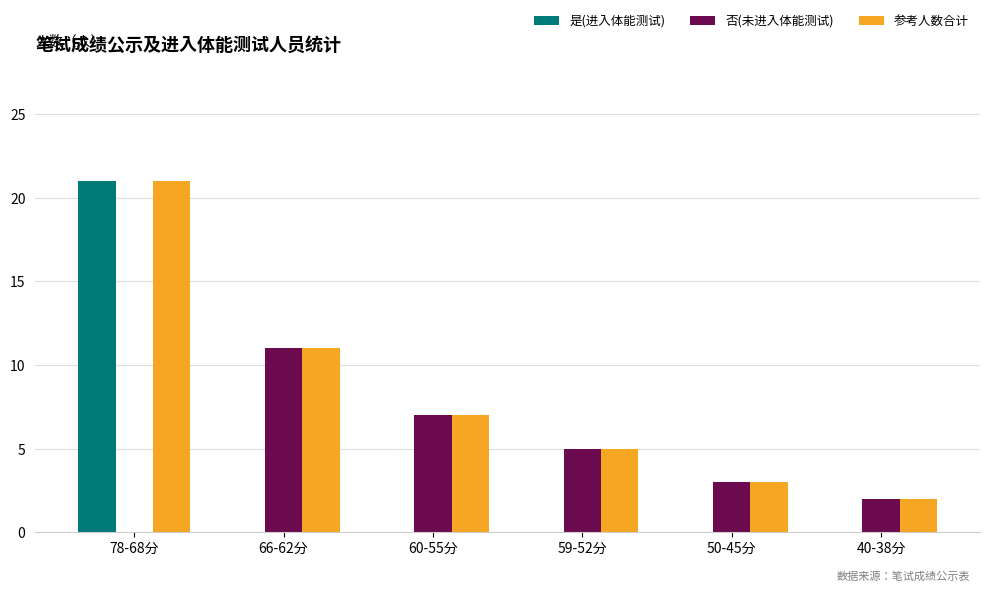

What is the sum of the 否(未进入体能测试) values at 60-55分 and 59-52分?

12